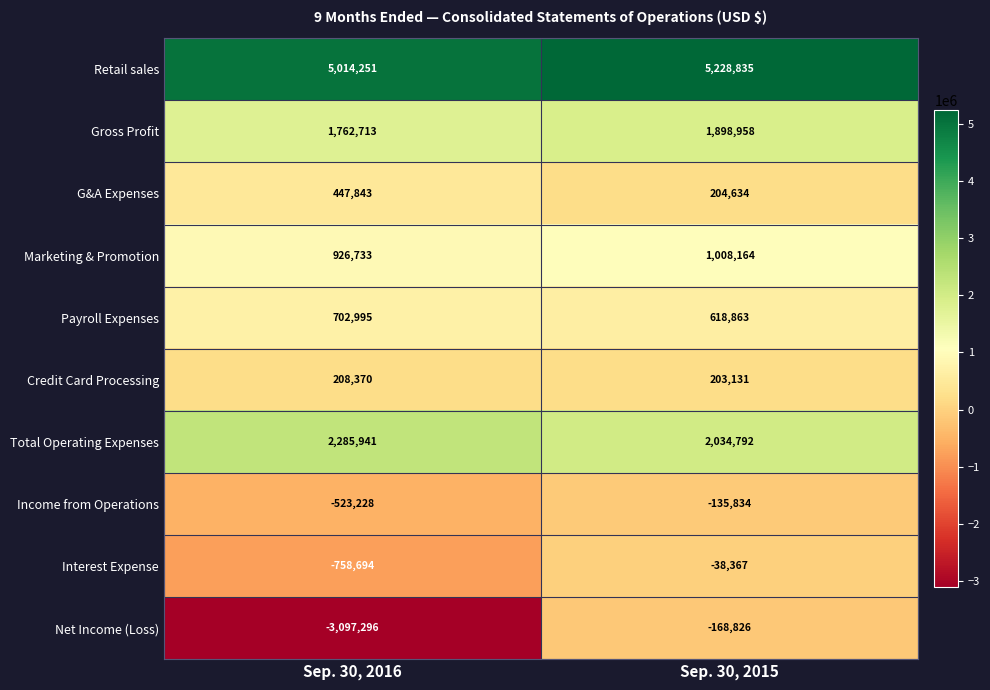

Where is Credit Card Processing nearest to the value 205750?

Sep. 30, 2015